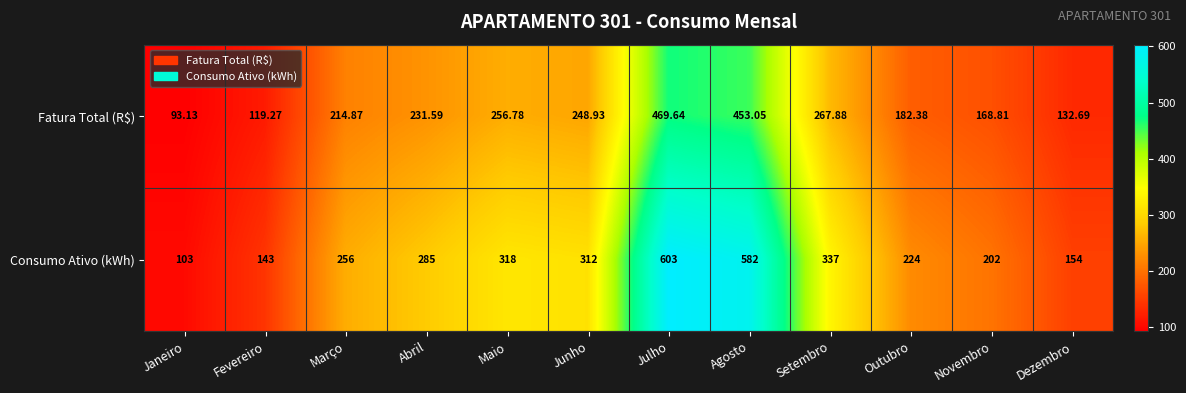

Between Abril and Maio, which series saw the biggest shift?

Consumo Ativo (kWh)